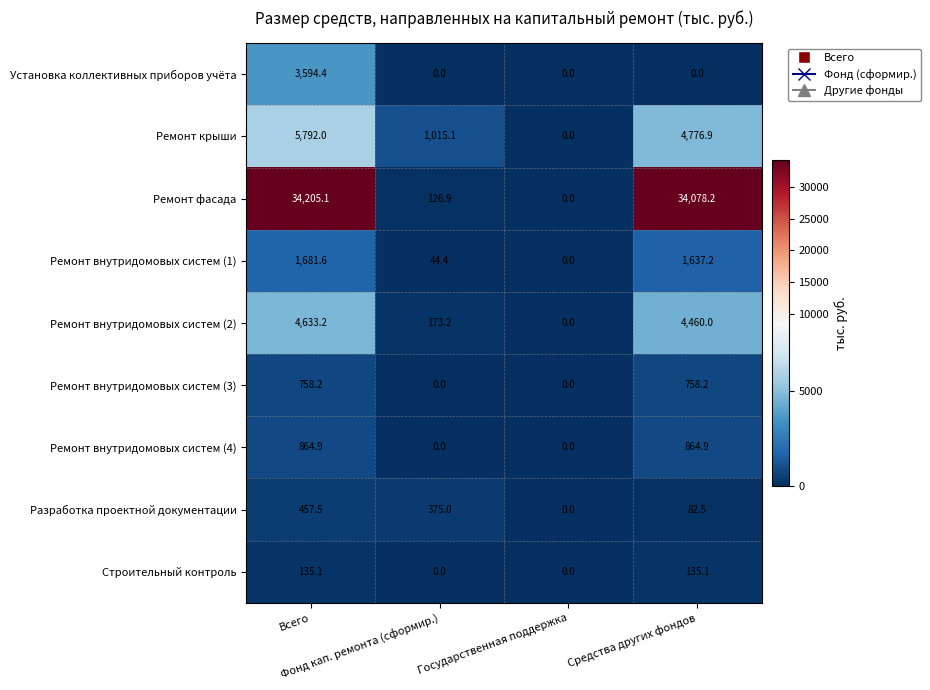

Which series has the largest range (max minus min)?

Ремонт фасада